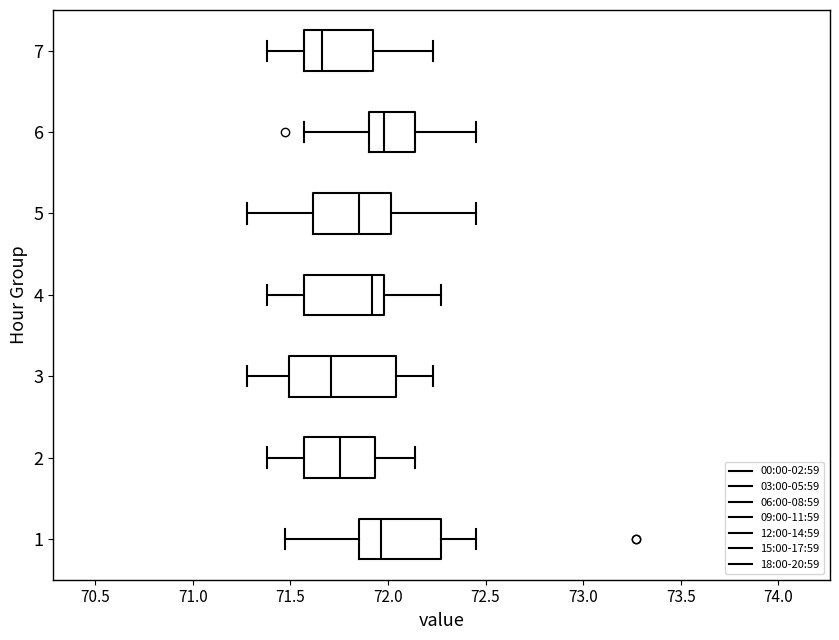

Reading bottom to top, read every box against the x-axis: the position of its median line, the range the box covers, and the ends of its whiskers. The values are not printed on the chart, so give them approximately, as read against the axis.

1: median 71.95, box 71.85 to 72.25, whiskers 71.45 to 72.45
2: median 71.75, box 71.55 to 71.95, whiskers 71.40 to 72.15
3: median 71.70, box 71.50 to 72.05, whiskers 71.30 to 72.25
4: median 71.90, box 71.55 to 72.00, whiskers 71.40 to 72.25
5: median 71.85, box 71.60 to 72.00, whiskers 71.30 to 72.45
6: median 72.00, box 71.90 to 72.15, whiskers 71.55 to 72.45
7: median 71.65, box 71.55 to 71.95, whiskers 71.40 to 72.25